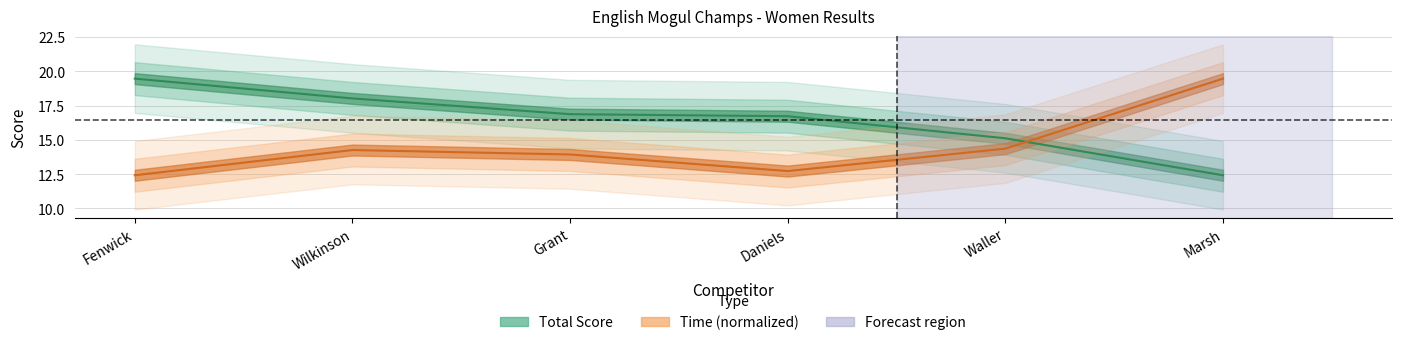

What position from the left is Fenwick?

1